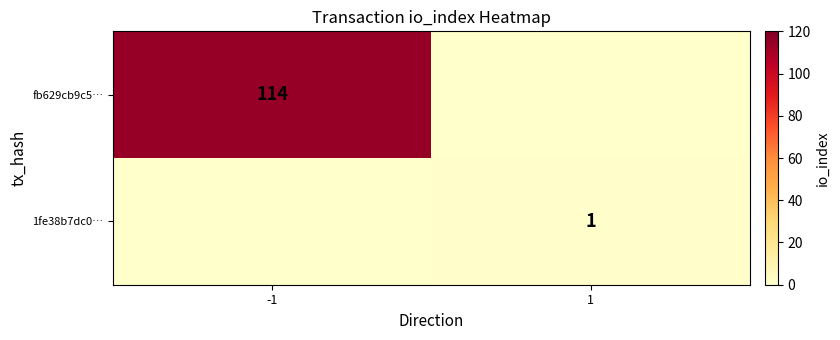

True or false: fb629cb9c5… has a value of 114 at -1.

True